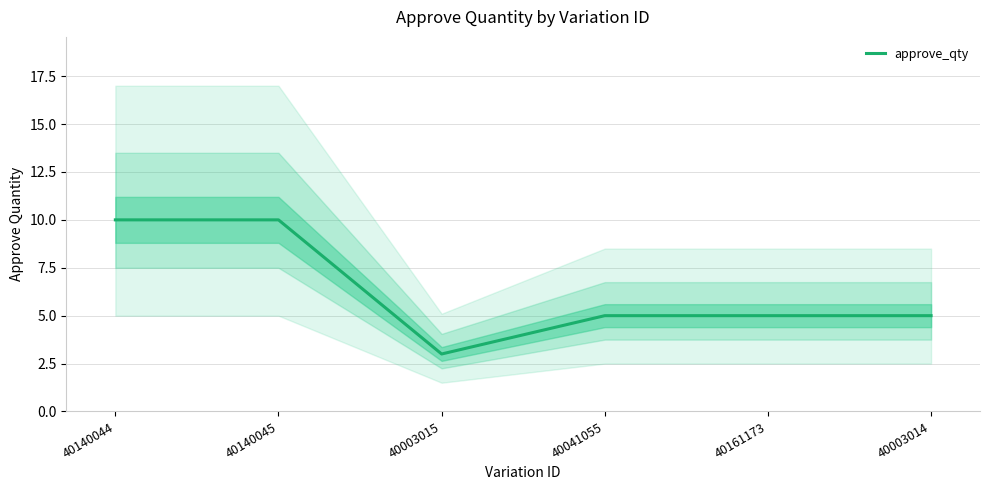

List the labels in order of value, smallest first.

40003015, 40041055, 40161173, 40003014, 40140044, 40140045